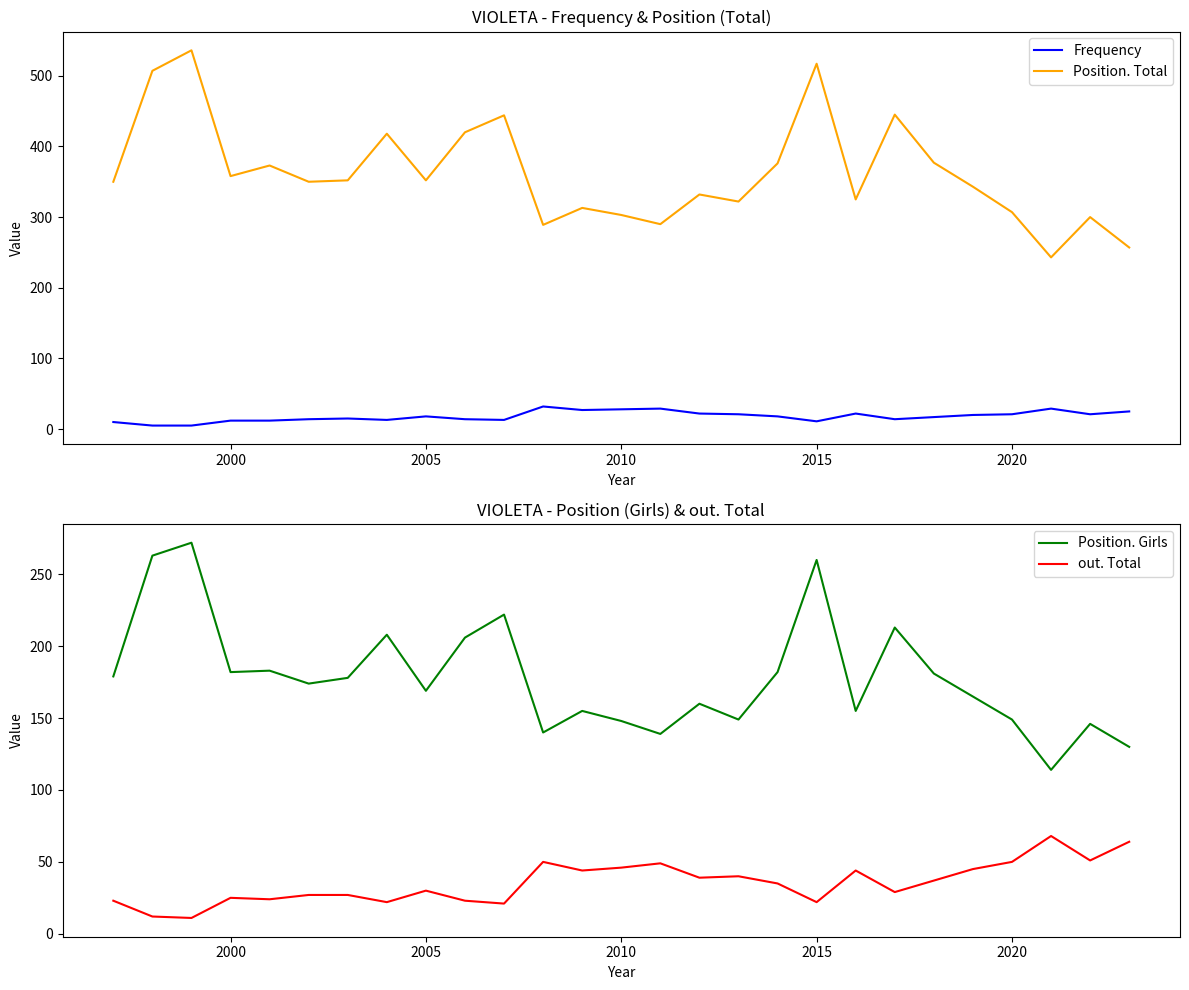

True or false: Position. Total and Frequency intersect in this chart.

False